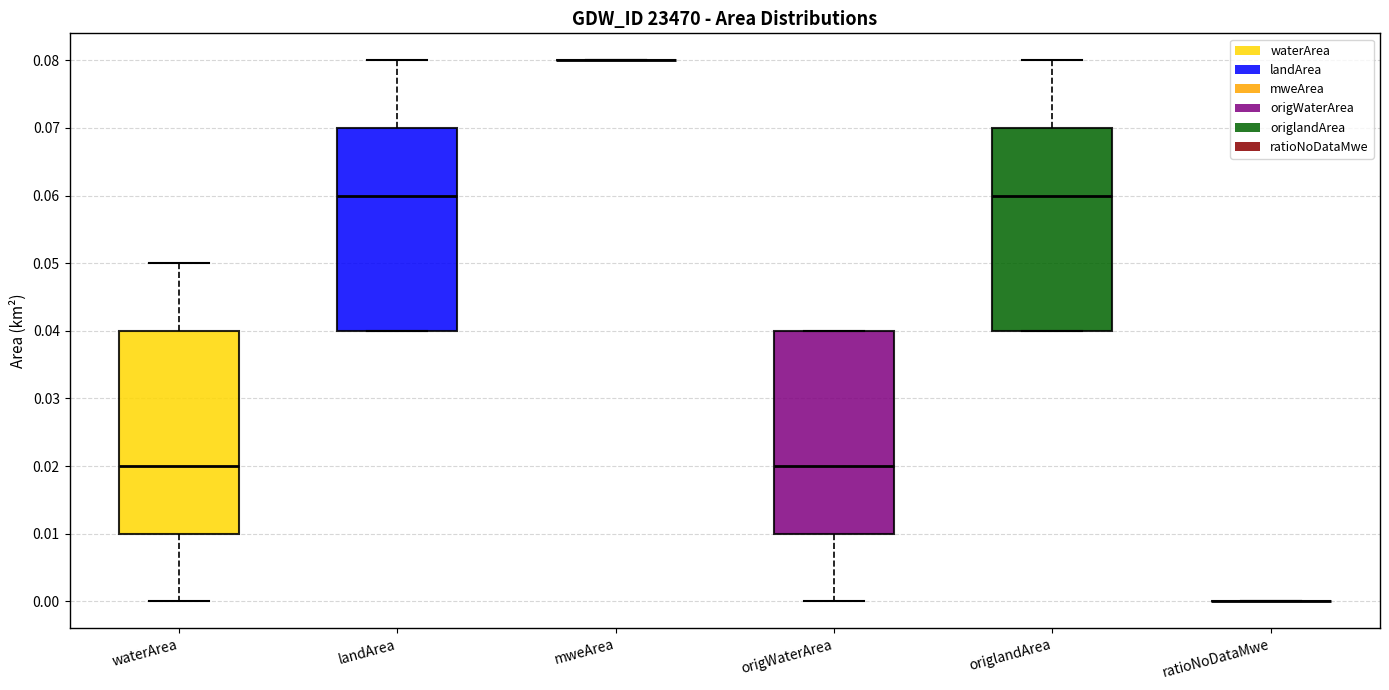

Where is the lower edge of the box for landArea on the y-axis? The values are not printed on the chart, so give them approximately, as read against the axis.

0.04